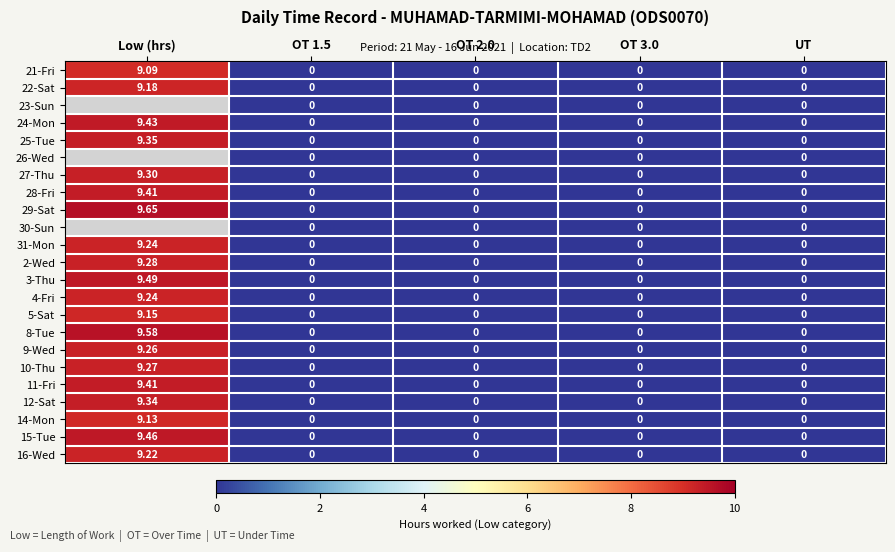

True or false: 5-Sat has a value of 0.0 at OT 2.0.

True